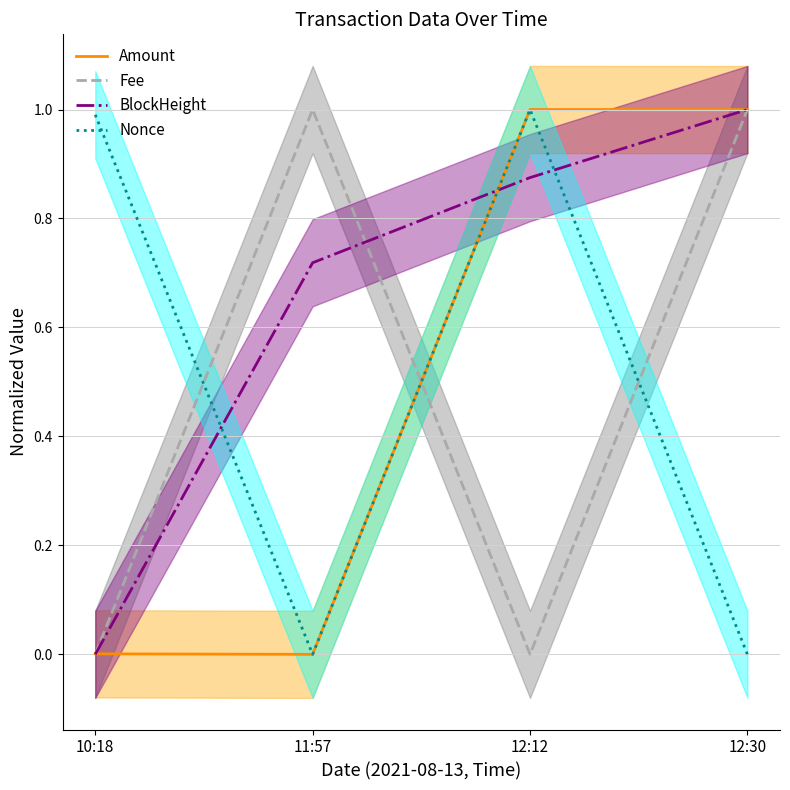

What is the difference between the second highest and minimum values in the BlockHeight series?

0.9